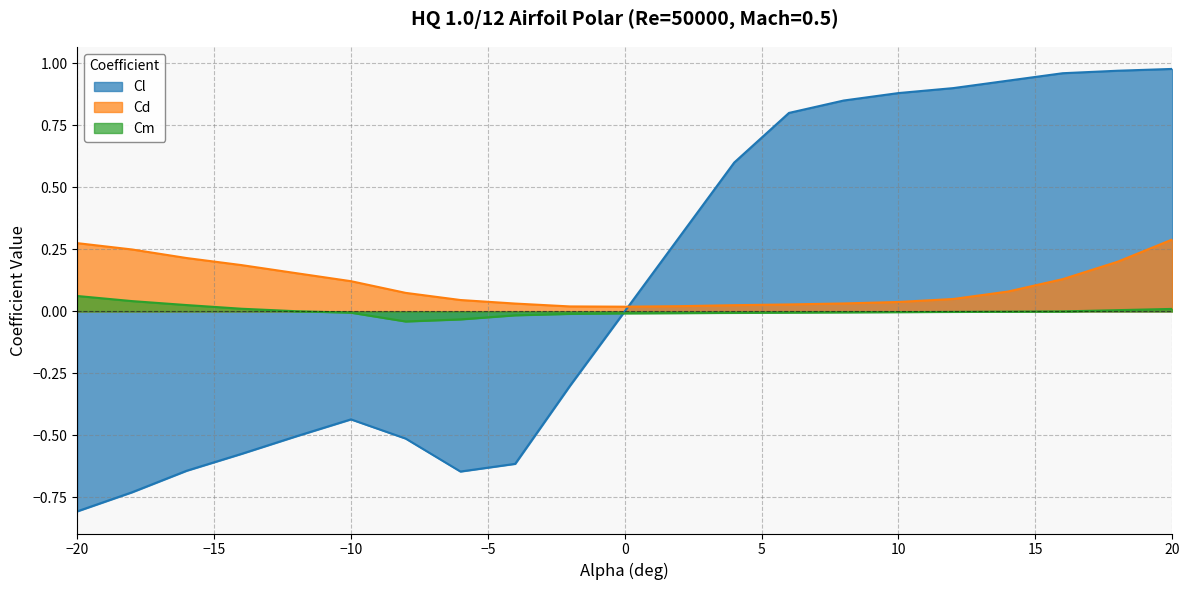

Where does the Cm series first go above 0?

−20